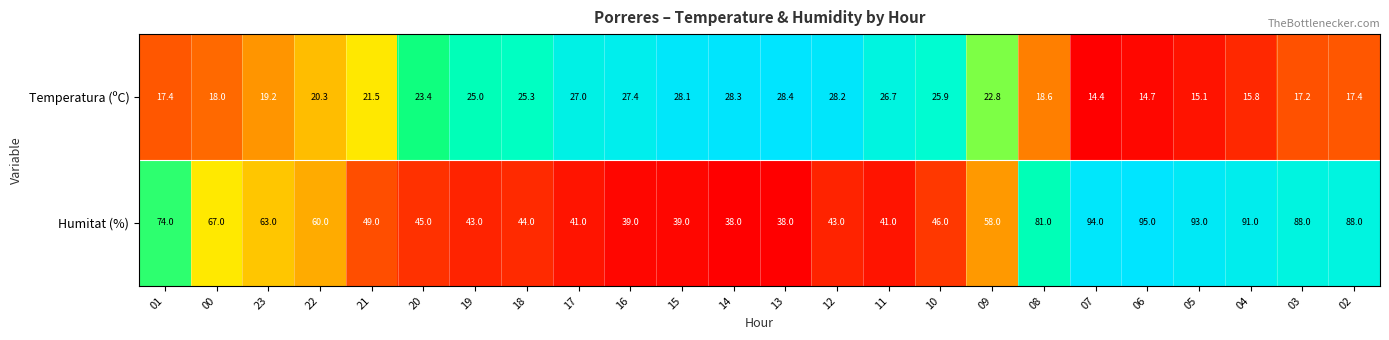

What is the difference between the maximum and minimum values in the Temperatura (ºC) series?

14.0